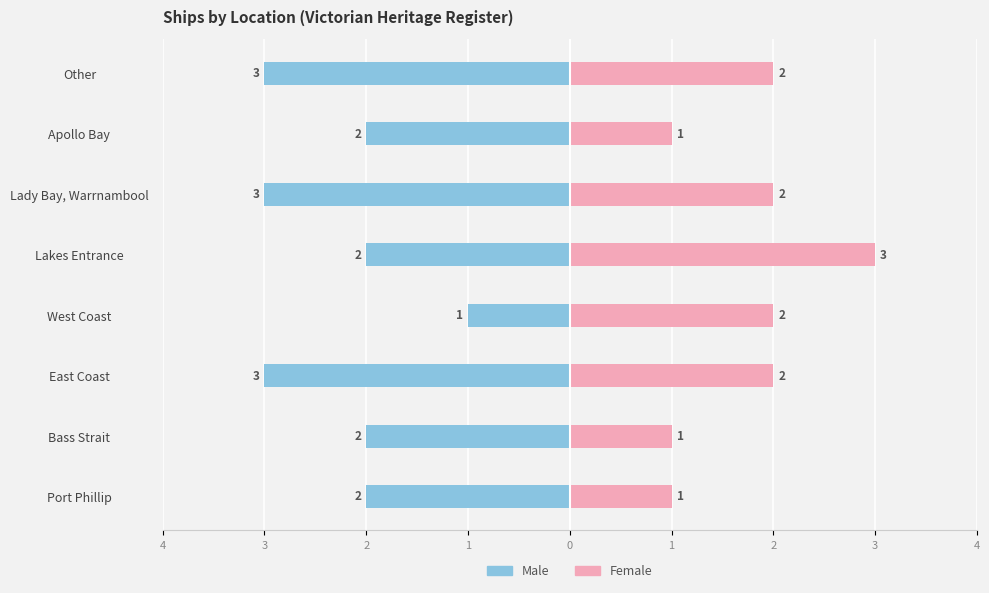

How many bars are there in each group?

2